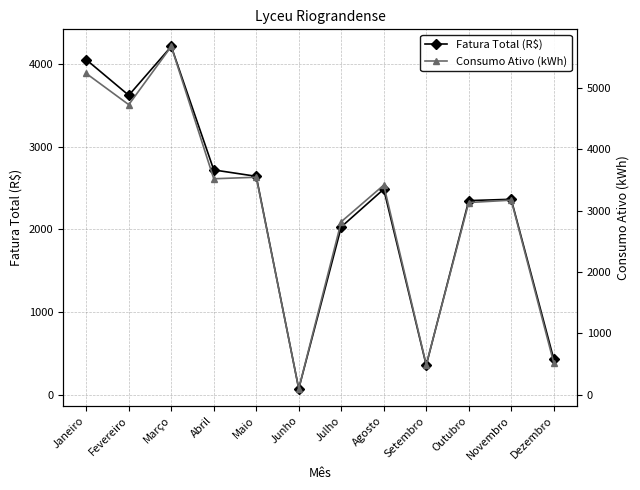

What is the total value across all series at Abril?

6235.0